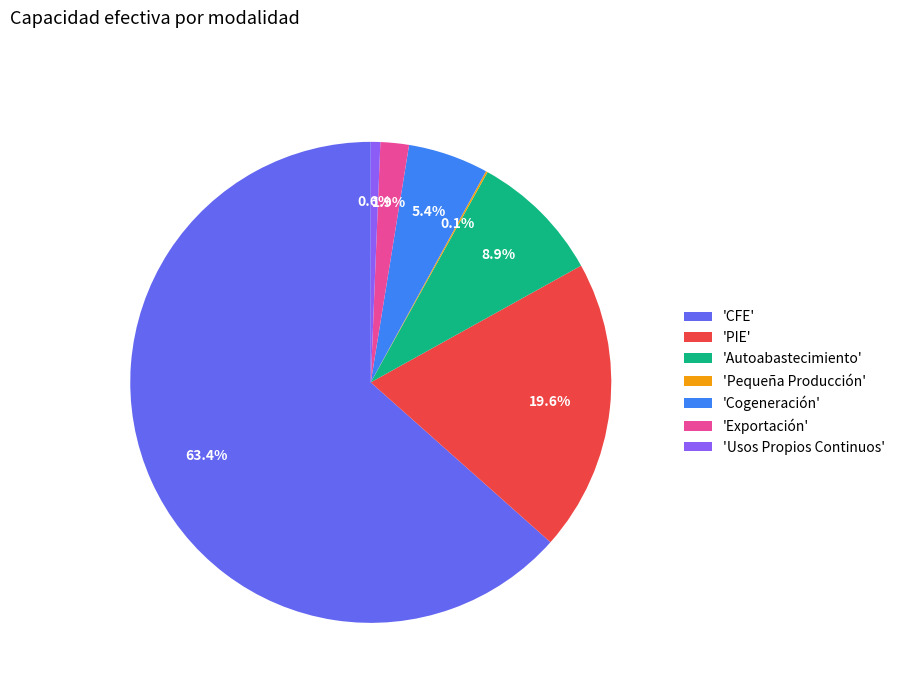

To the nearest percent, what is the difference between the largest and smallest slice percentages?

63%